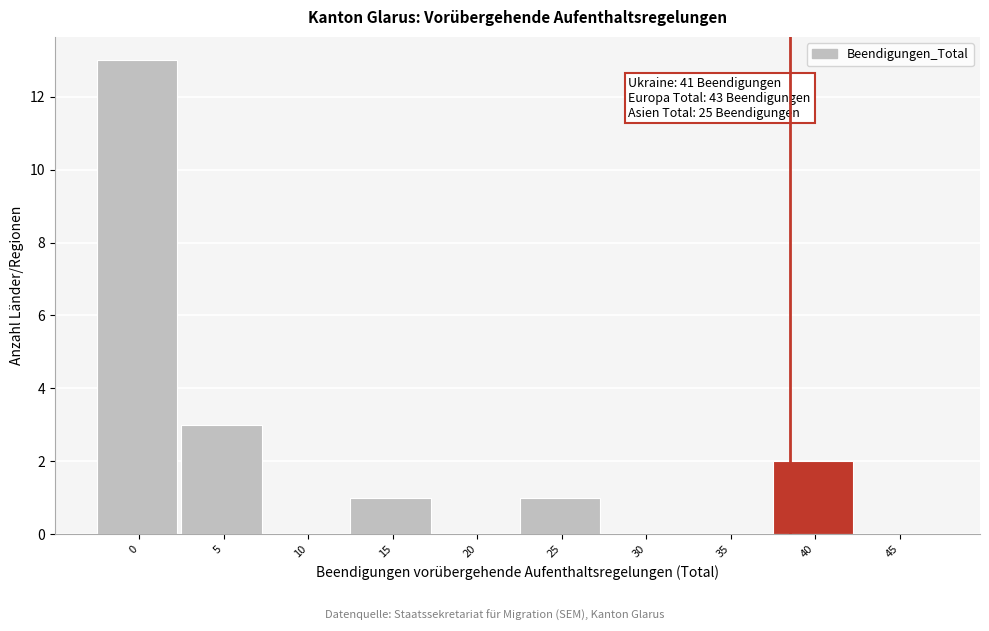

Reading left to right, transcribe all the data shown in this chart.

0=13	5=3	10=0	15=1	20=0	25=1	30=0	35=0	40=2	45=0